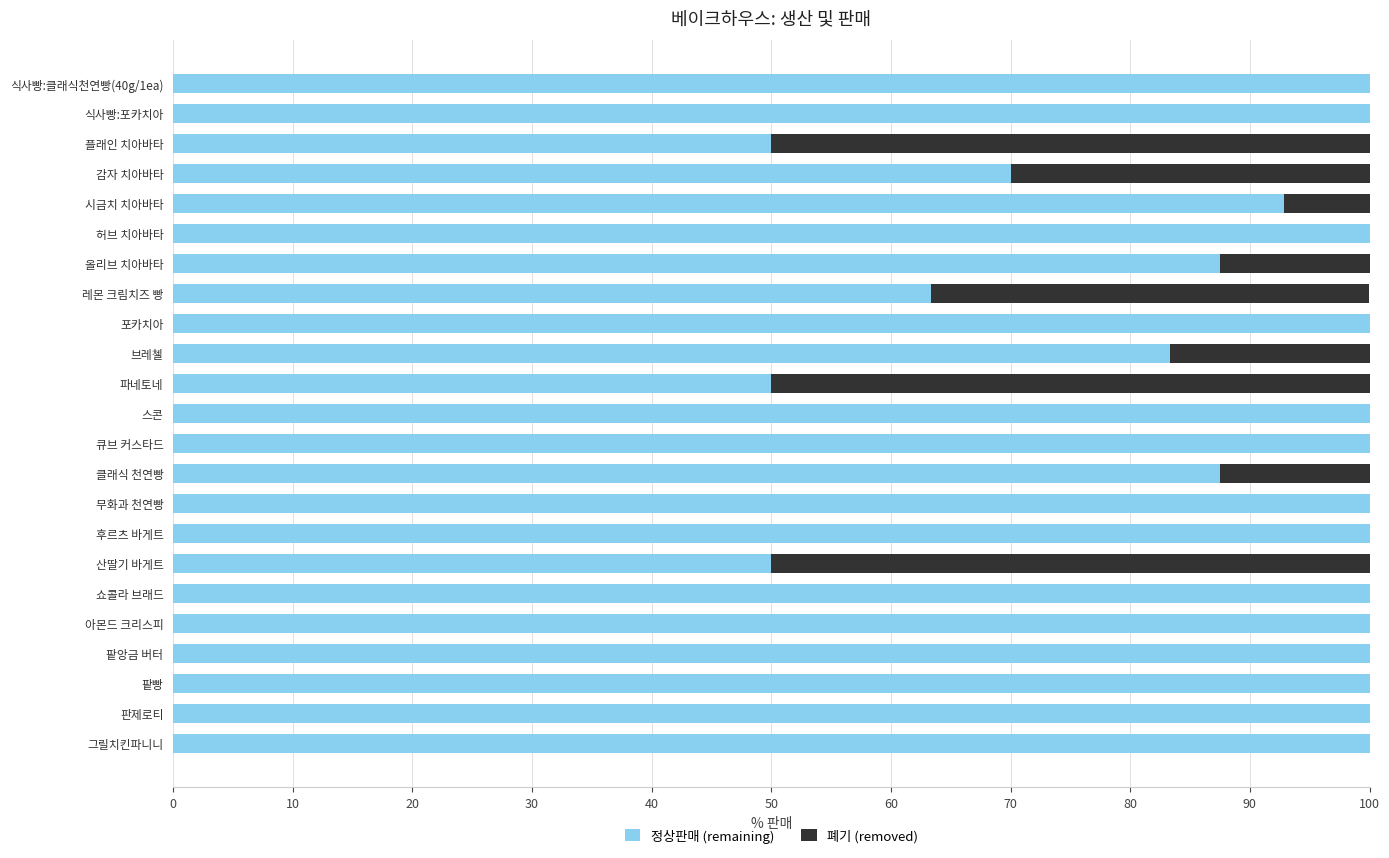

True or false: 정상판매 (remaining) has a value of 34.5 at 올리브 치아바타.

False